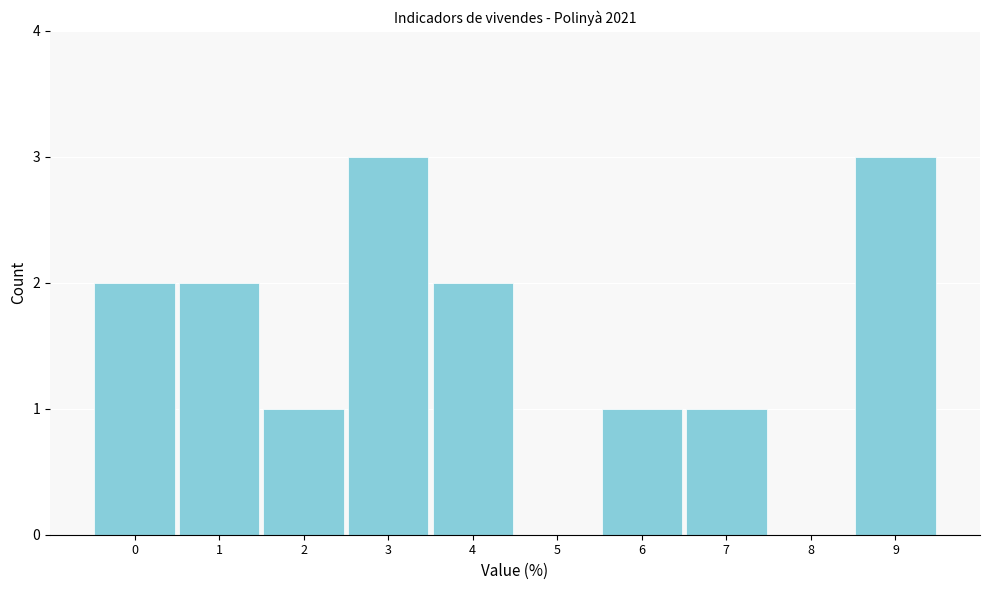

Reading right to left, what are all the values shown in this chart?

9=3	8=0	7=1	6=1	5=0	4=2	3=3	2=1	1=2	0=2